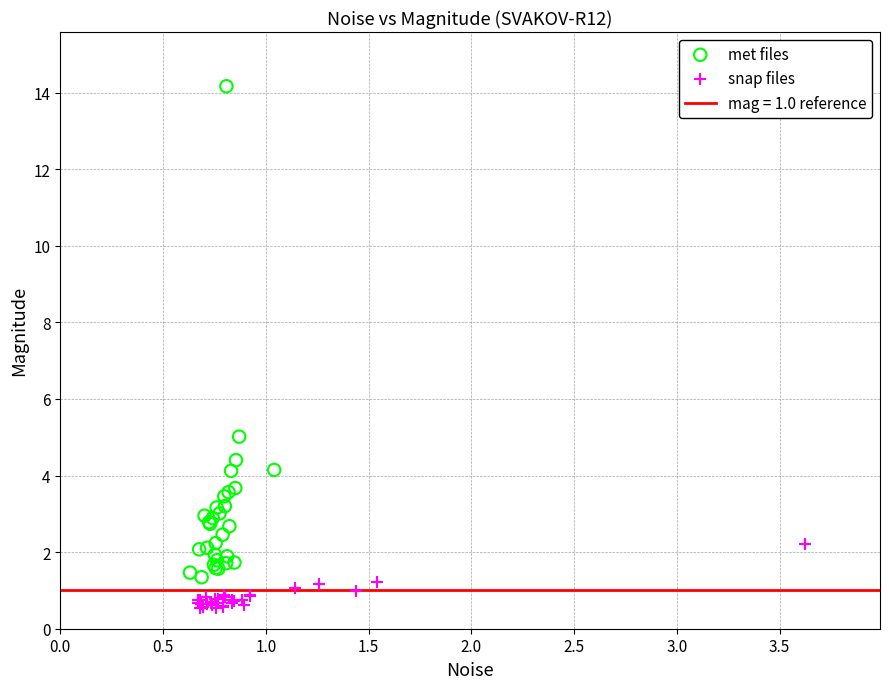

Which series reaches the minimum Y coordinate?

snap files